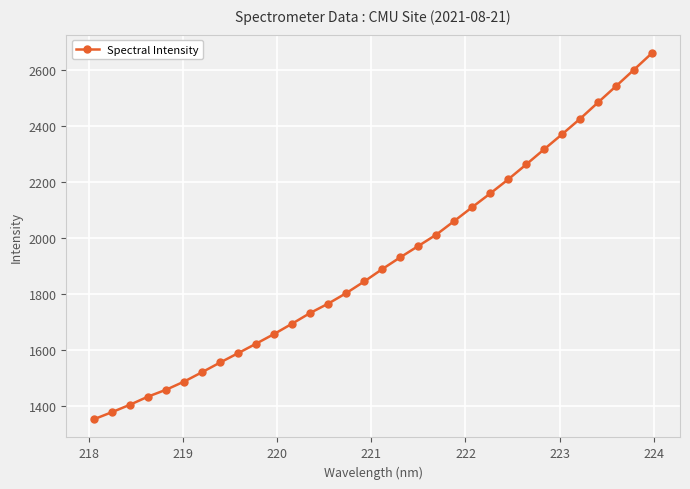

What is the maximum value shown in the chart?

2661.1